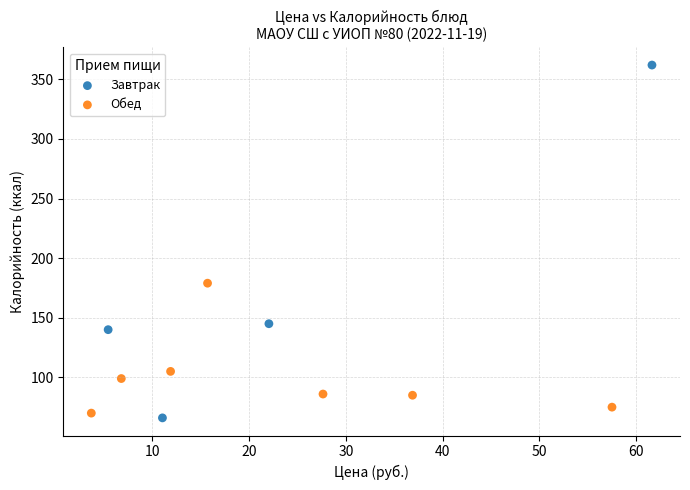

Which series reaches the maximum Y coordinate?

Завтрак